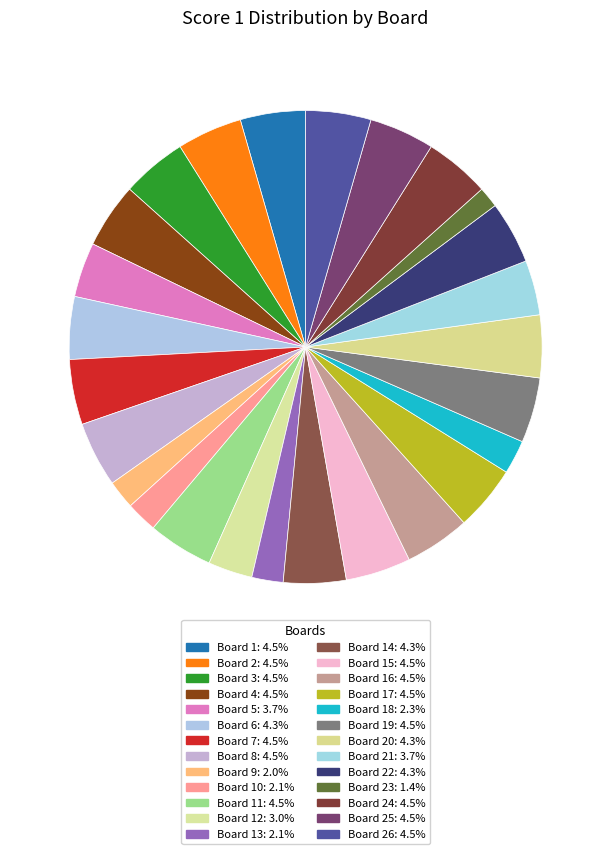

Does any single category account for the majority?

No